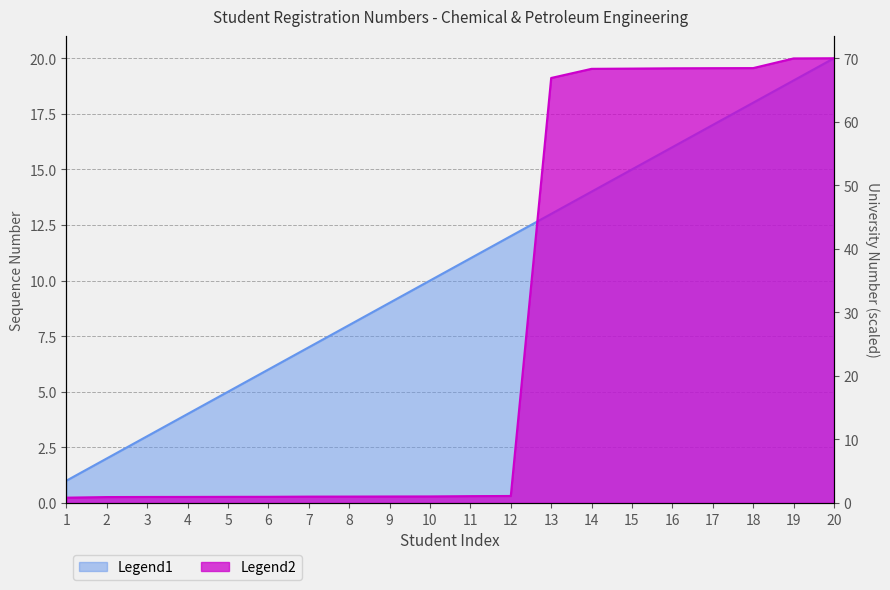

The value of Legend2 at 15 is 94.4. True or false?

False